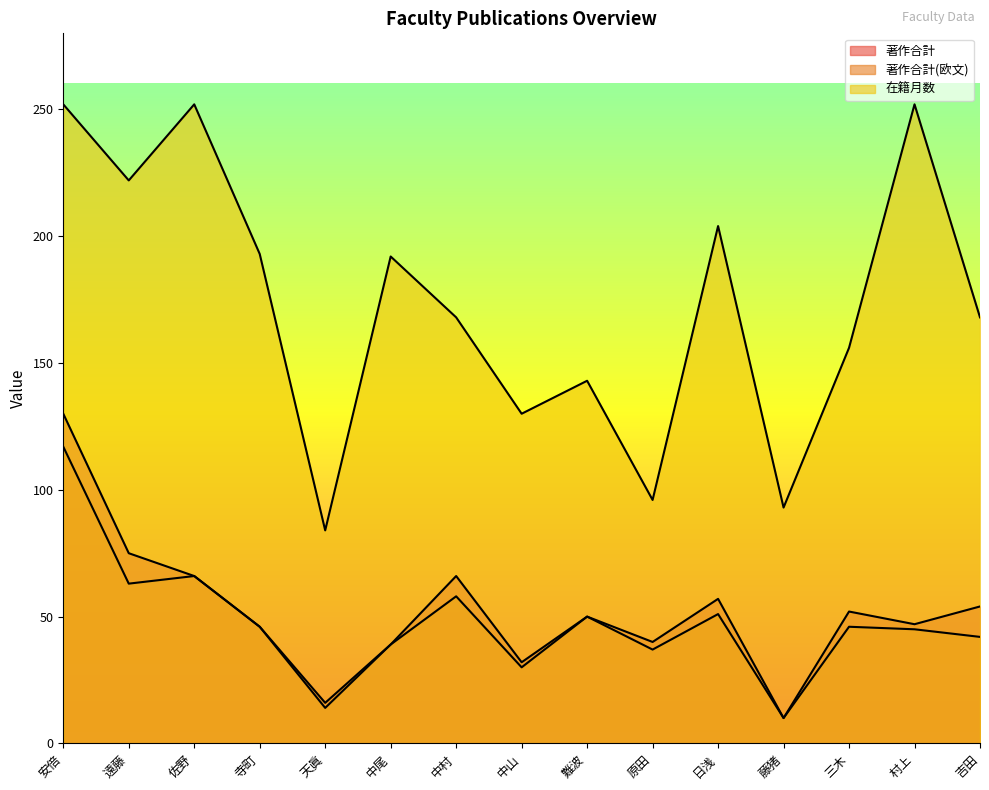

True or false: 著作合計 and 在籍月数 intersect in this chart.

False